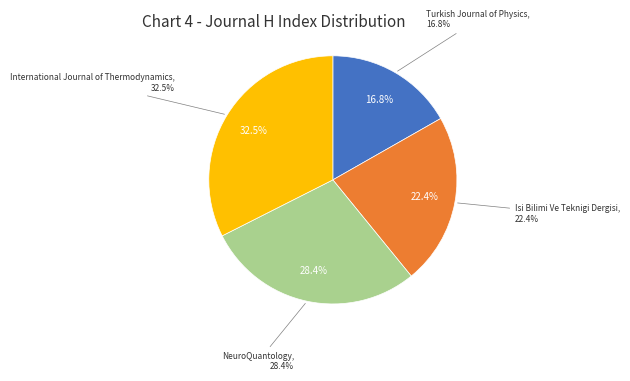

Is it true that Isi Bilimi Ve Teknigi Dergisi is 13% of the pie?

False